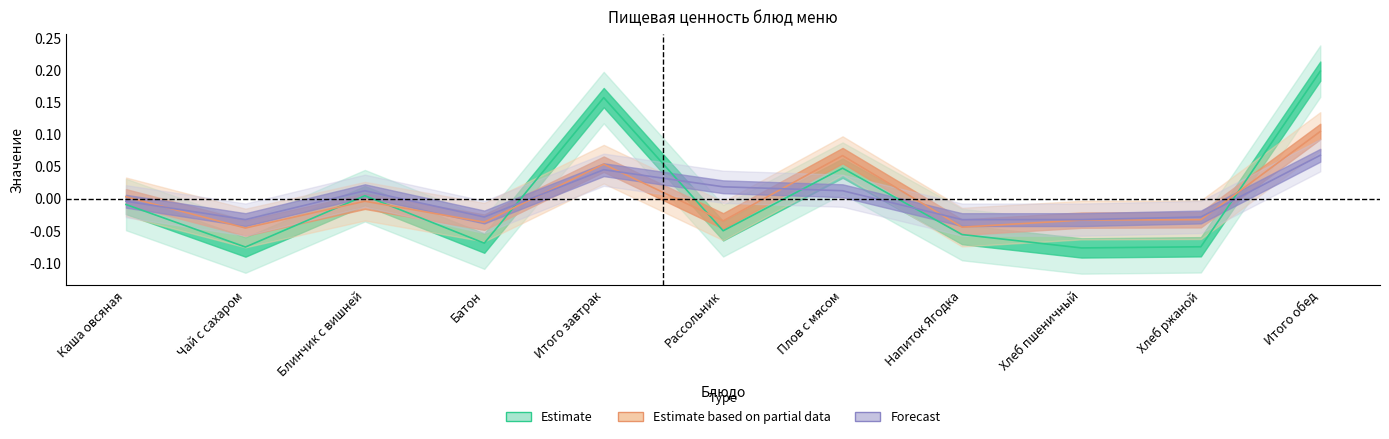

How many values in Белки are below zero?

7